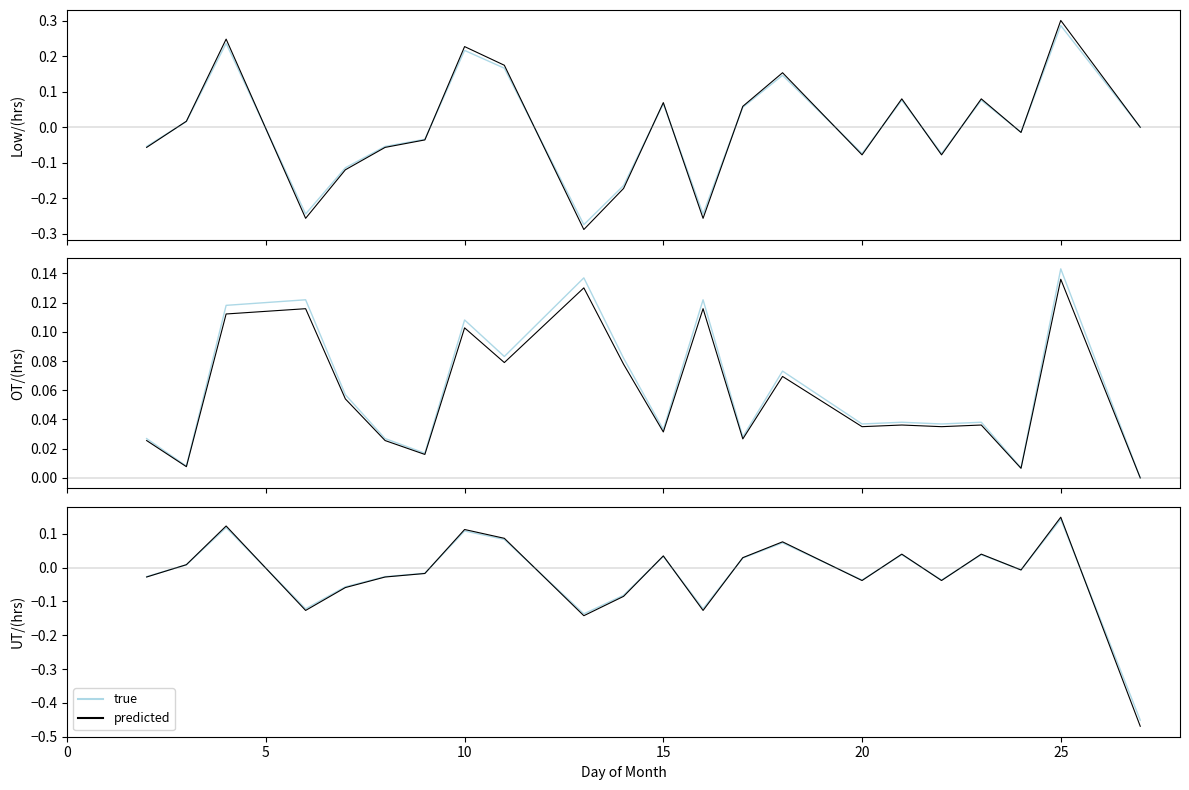

What is the sum of all true values?

-0.5